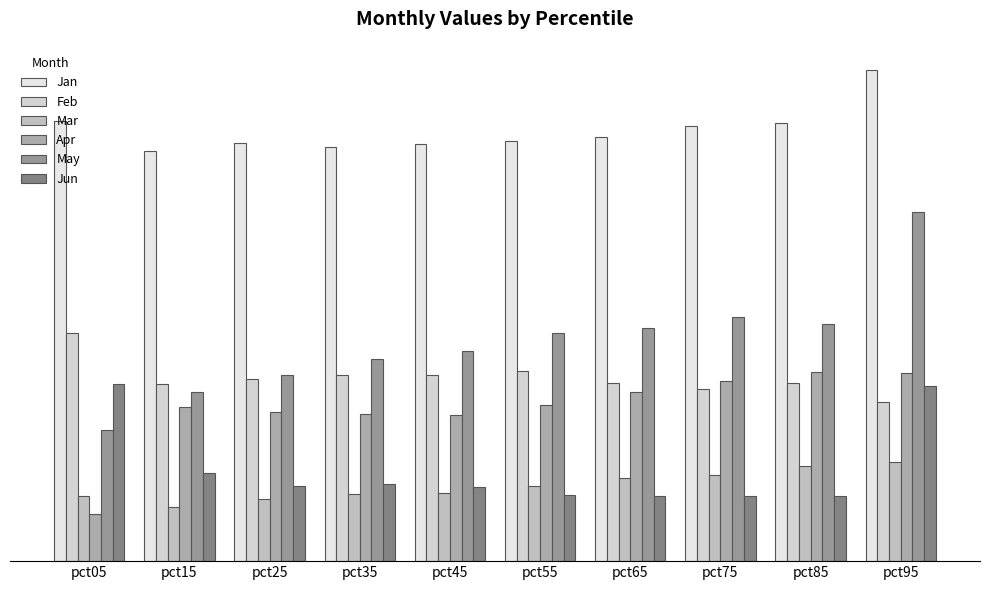

True or false: Feb has a value of 0.1 at pct65.

False